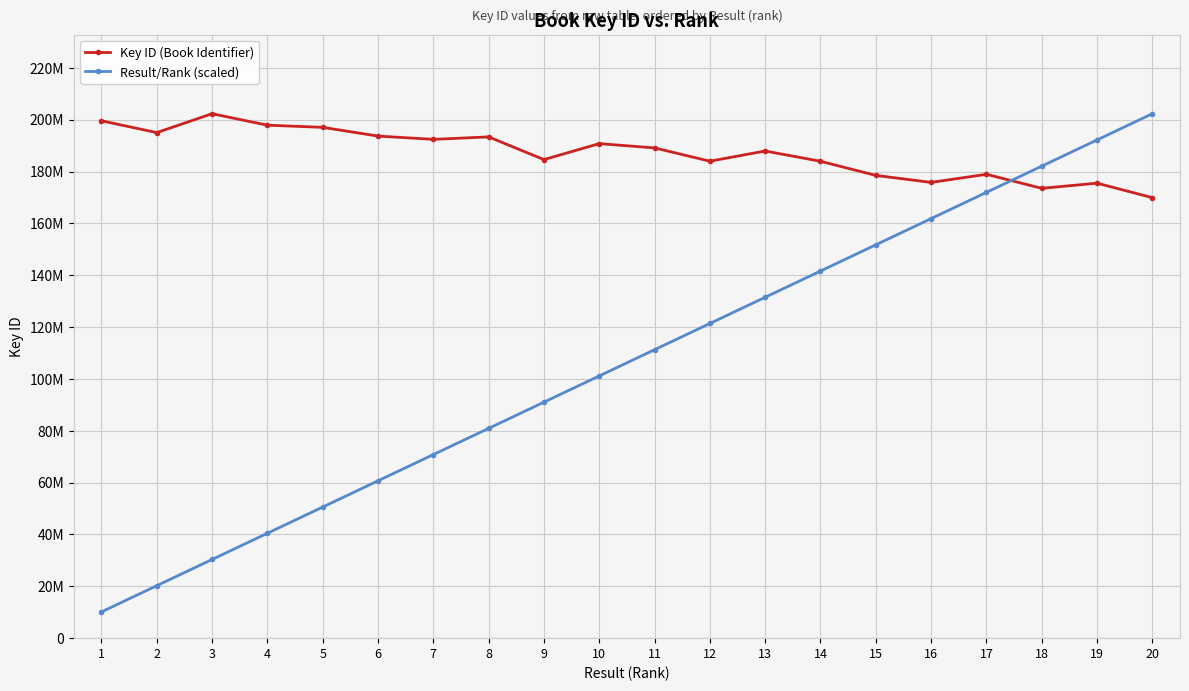

True or false: Result/Rank (scaled) has more than 0 interior local peaks.

False